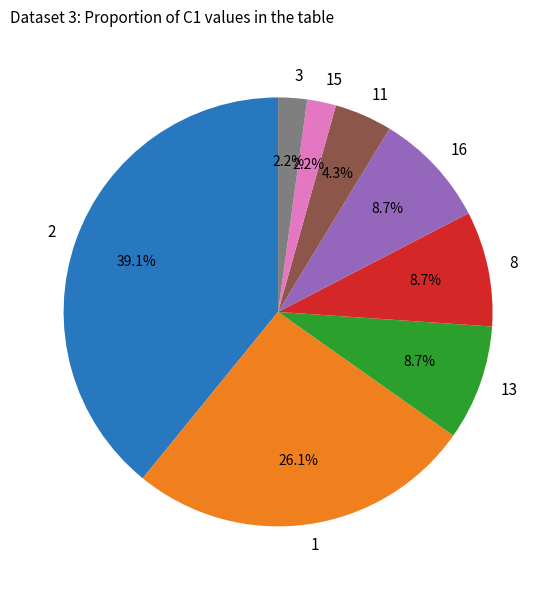

Which has a higher value, 1 or 3?

1